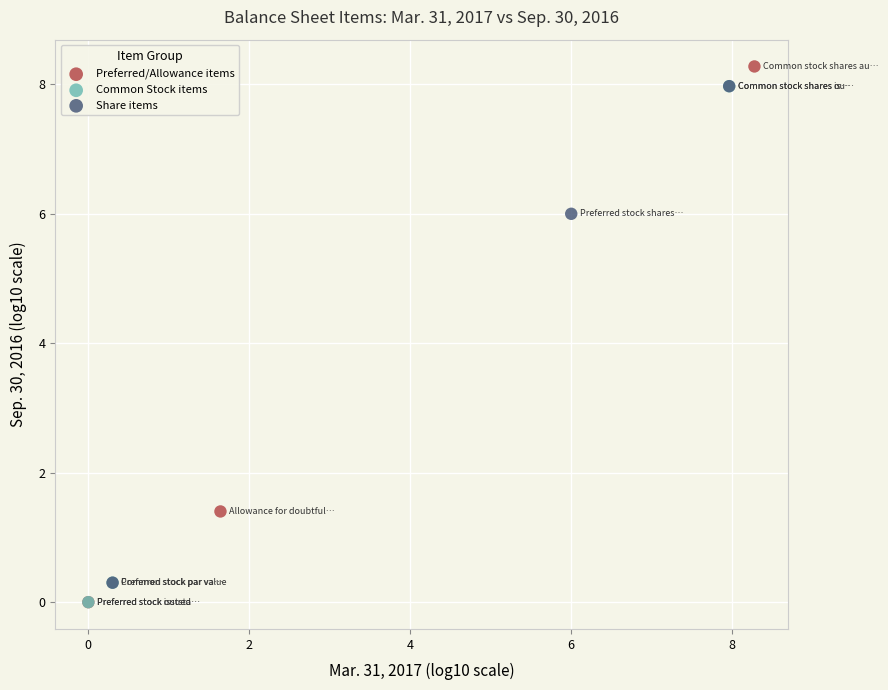

Which series has the largest Y range (max minus min)?

Preferred/Allowance items